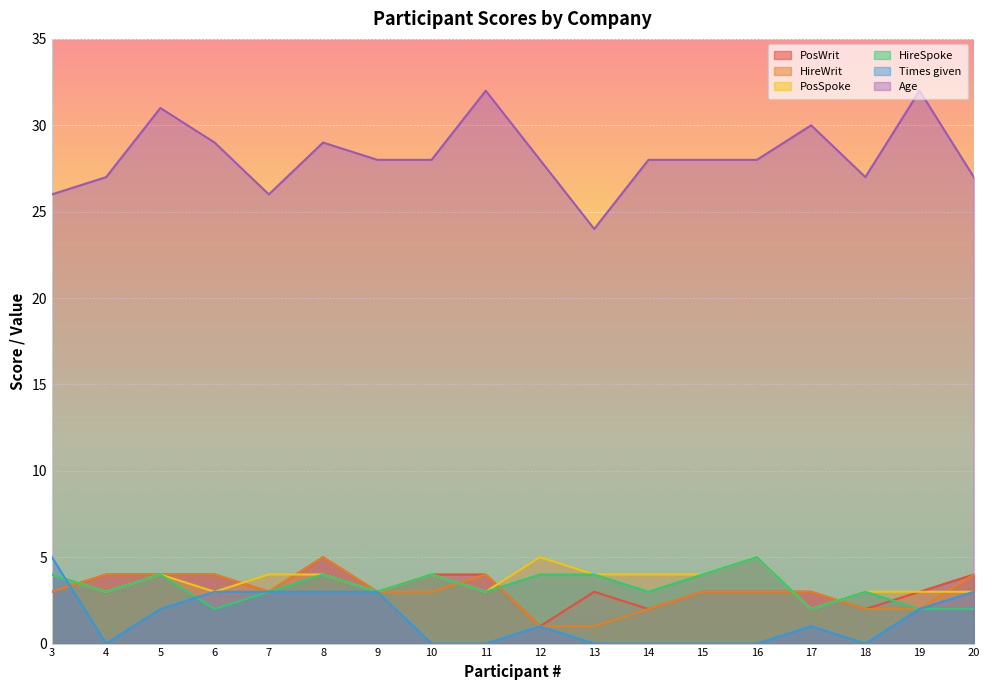

Reading right to left, what are all the values shown in this chart?

PosWrit: 20=4	19=3	18=2	17=3	16=3	15=3	14=2	13=3	12=1	11=4	10=4	9=3	8=5	7=3	6=4	5=4	4=4	3=3
HireWrit: 20=4	19=2	18=2	17=3	16=3	15=3	14=2	13=1	12=1	11=4	10=3	9=3	8=5	7=3	6=4	5=4	4=4	3=3
PosSpoke: 20=3	19=3	18=3	17=2	16=5	15=4	14=4	13=4	12=5	11=3	10=4	9=3	8=4	7=4	6=3	5=4	4=3	3=4
HireSpoke: 20=2	19=2	18=3	17=2	16=5	15=4	14=3	13=4	12=4	11=3	10=4	9=3	8=4	7=3	6=2	5=4	4=3	3=4
Times given: 20=3	19=2	18=0	17=1	16=0	15=0	14=0	13=0	12=1	11=0	10=0	9=3	8=3	7=3	6=3	5=2	4=0	3=5
Age: 20=27	19=32	18=27	17=30	16=28	15=28	14=28	13=24	12=28	11=32	10=28	9=28	8=29	7=26	6=29	5=31	4=27	3=26